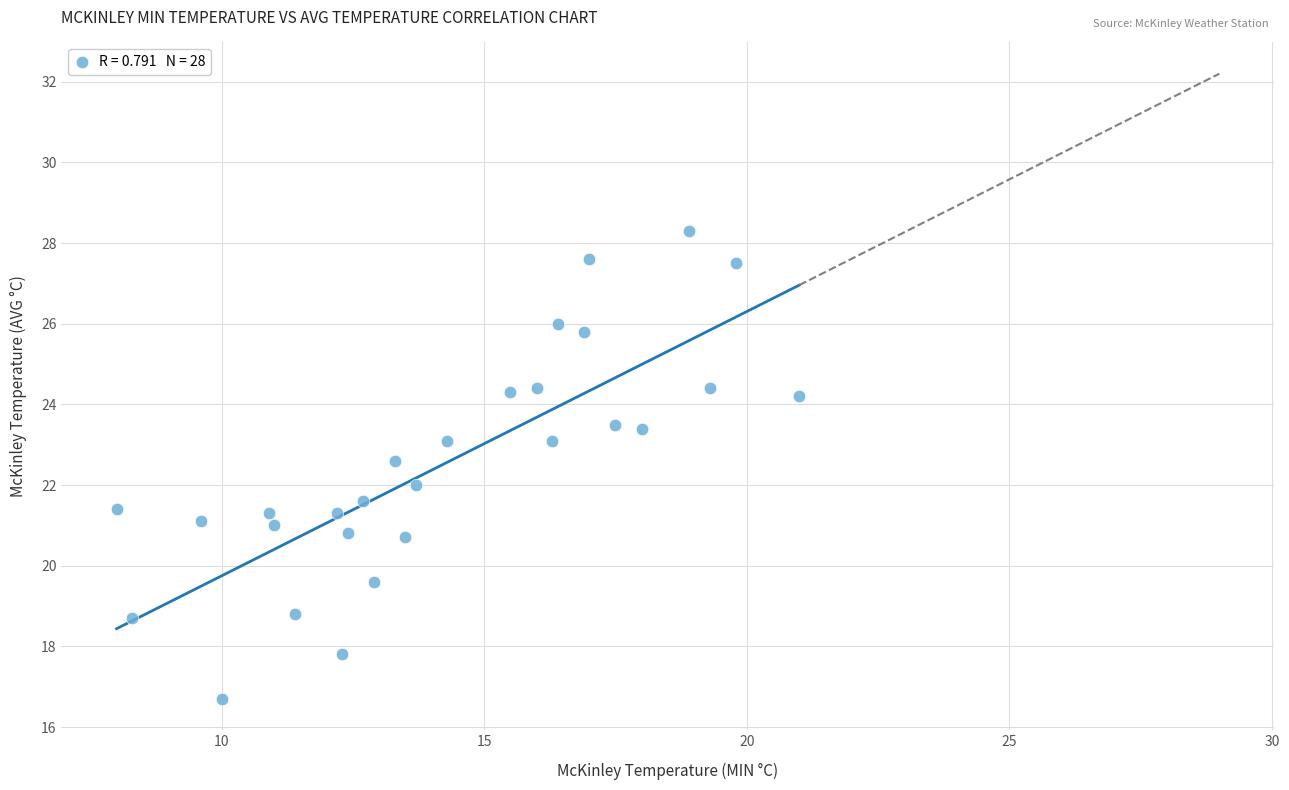

What is the range of X values (max minus min)?

13.0